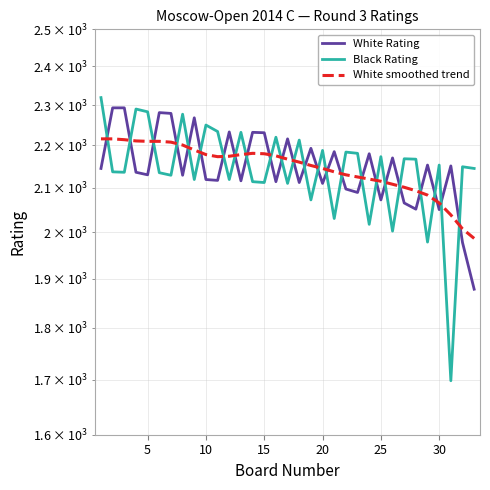

Which series has the widest spread of values?

Black Rating